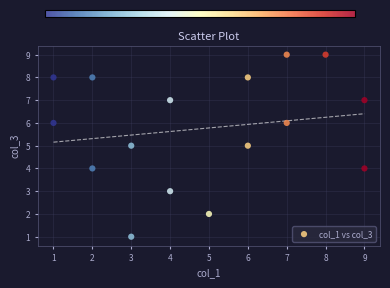

What is the range of X values (max minus min)?

8